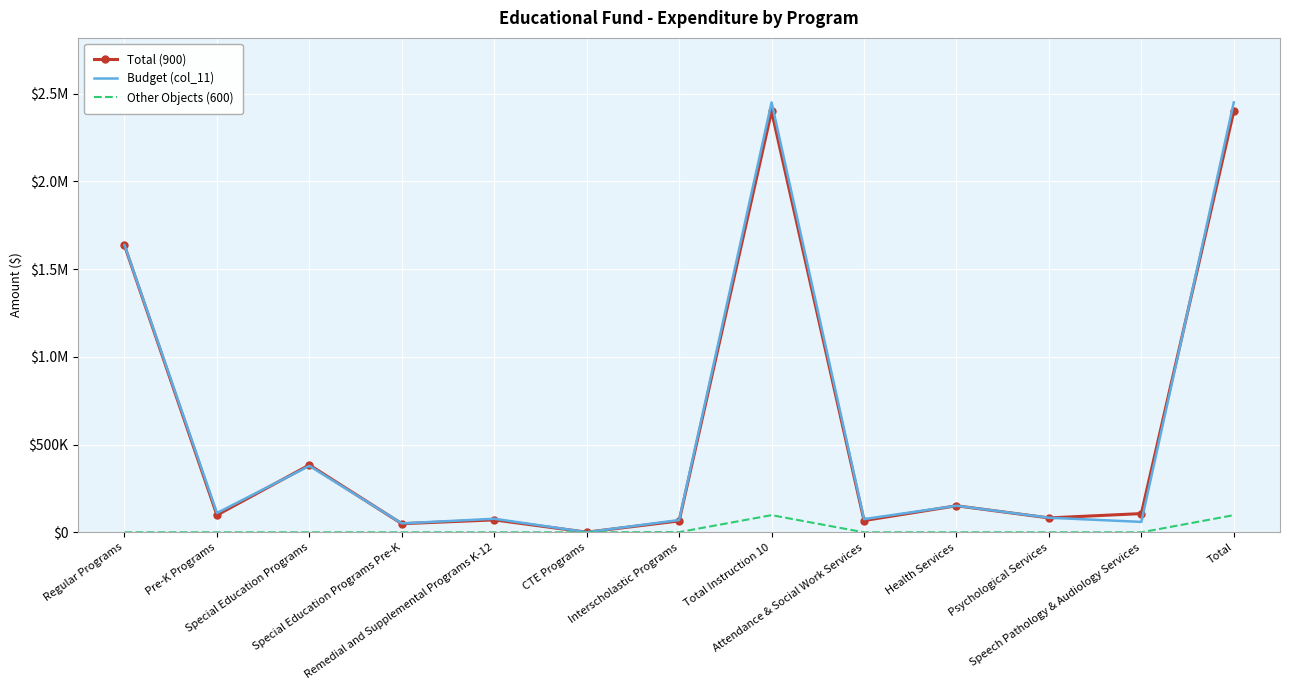

Is it true that Budget (col_11) equals 97902 at Interscholastic Programs?

False